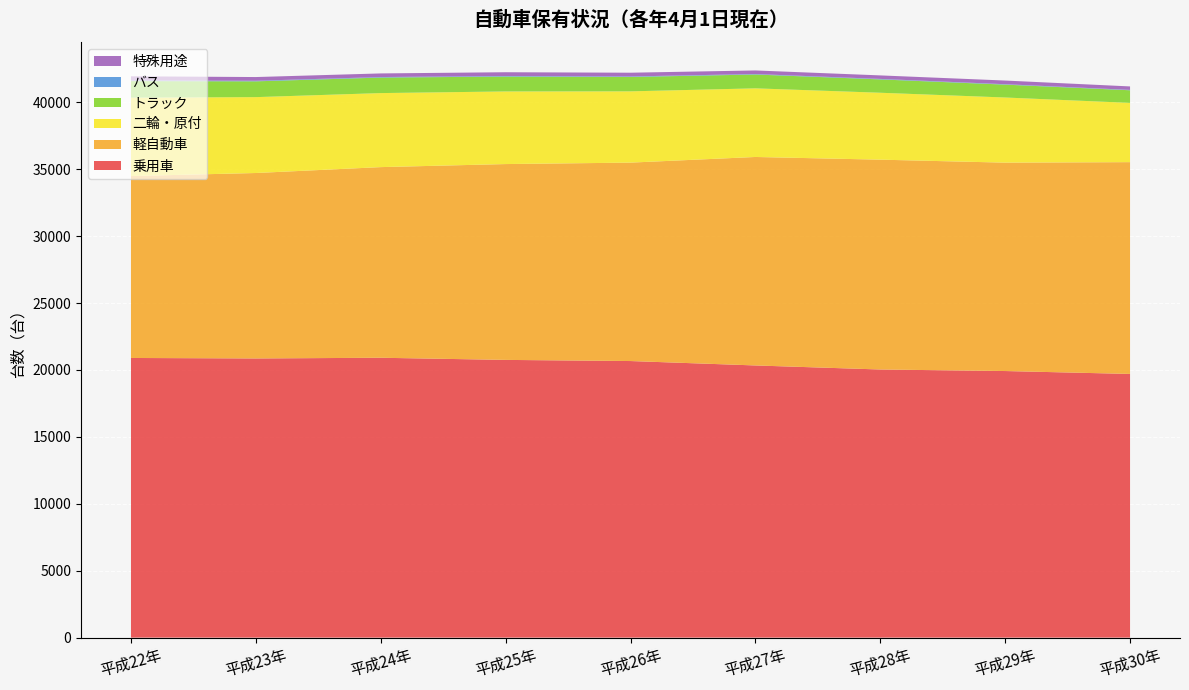

Reading right to left, extract all data points from this chart.

乗用車: 19702	19919	20034	20336	20666	20751	20911	20859	20896
軽自動車: 15826	15571	15679	15578	14826	14633	14245	13857	13592
二輪・原付: 4427	4868	5000	5128	5326	5426	5532	5670	5859
トラック: 943	961	997	1033	1074	1112	1158	1179	1235
バス: 28	31	36	36	38	41	40	43	50
特殊用途: 259	275	263	268	280	283	271	278	309